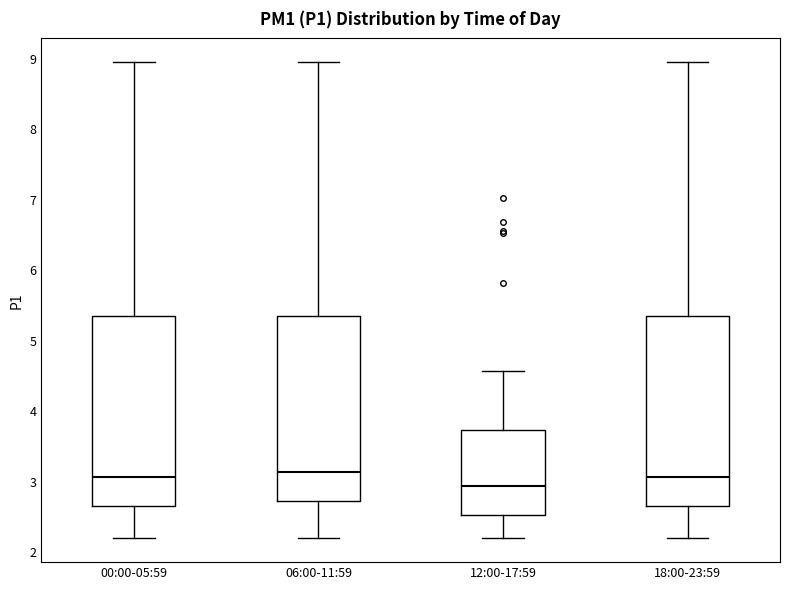

Reading left to right, transcribe this box plot: for each box, give where its median line is, the range the box spans, and where its two whiskers end, as read against the y-axis. The values are not printed on the chart, so give them approximately, as read against the axis.

00:00-05:59: median 3.1, box 2.7 to 5.4, whiskers 2.2 to 9.0
06:00-11:59: median 3.1, box 2.7 to 5.4, whiskers 2.2 to 9.0
12:00-17:59: median 2.9, box 2.5 to 3.7, whiskers 2.2 to 4.6
18:00-23:59: median 3.1, box 2.7 to 5.4, whiskers 2.2 to 9.0